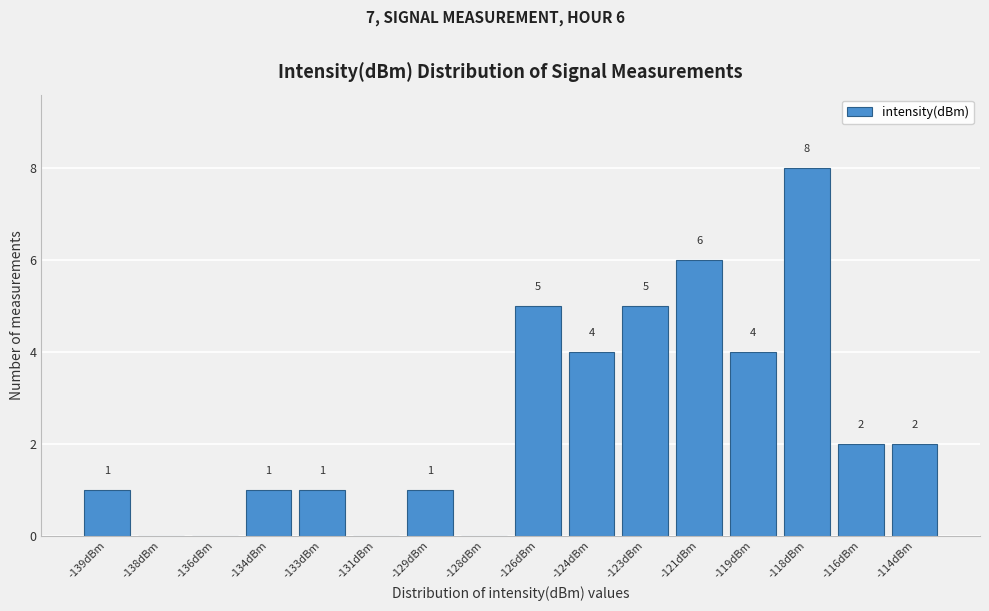

Reading right to left, transcribe all the data shown in this chart.

-114dBm=2	-116dBm=2	-118dBm=8	-119dBm=4	-121dBm=6	-123dBm=5	-124dBm=4	-126dBm=5	-128dBm=0	-129dBm=1	-131dBm=0	-133dBm=1	-134dBm=1	-136dBm=0	-138dBm=0	-139dBm=1